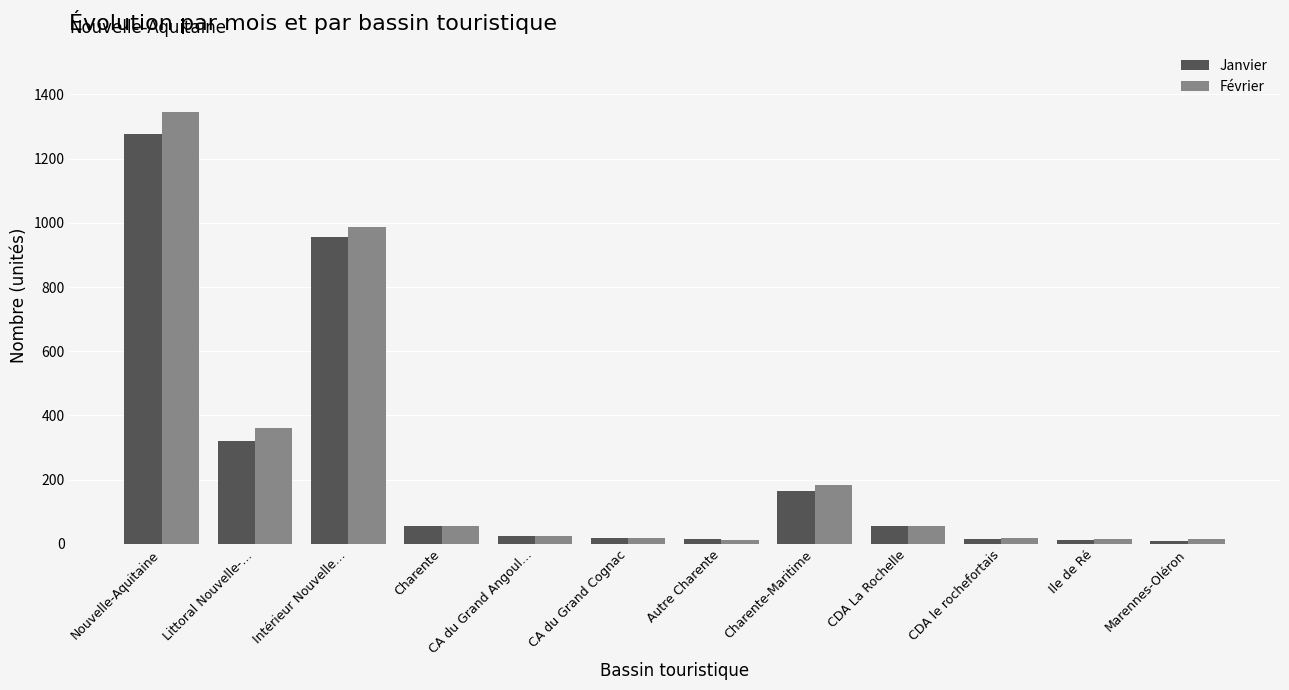

What is the total value across all series at Intérieur Nouvelle…?

1941